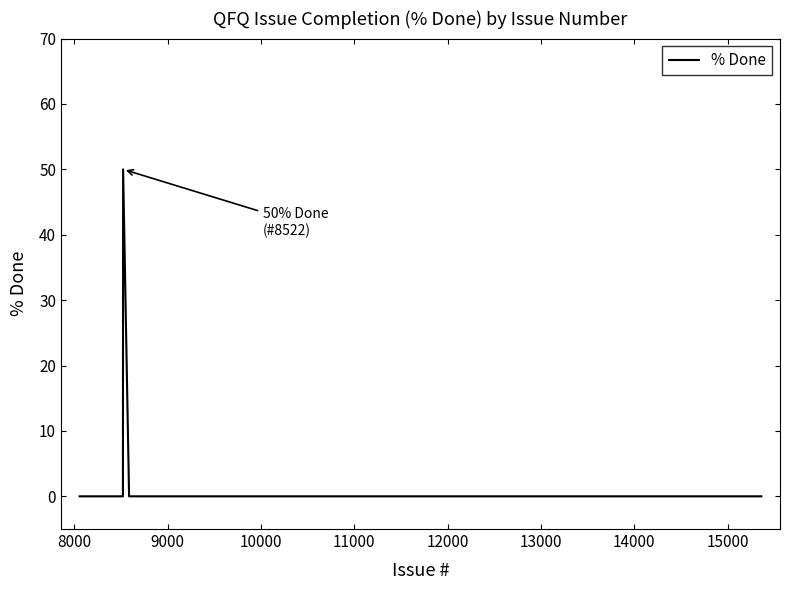

True or false: the data shows 0 at 9000.

True